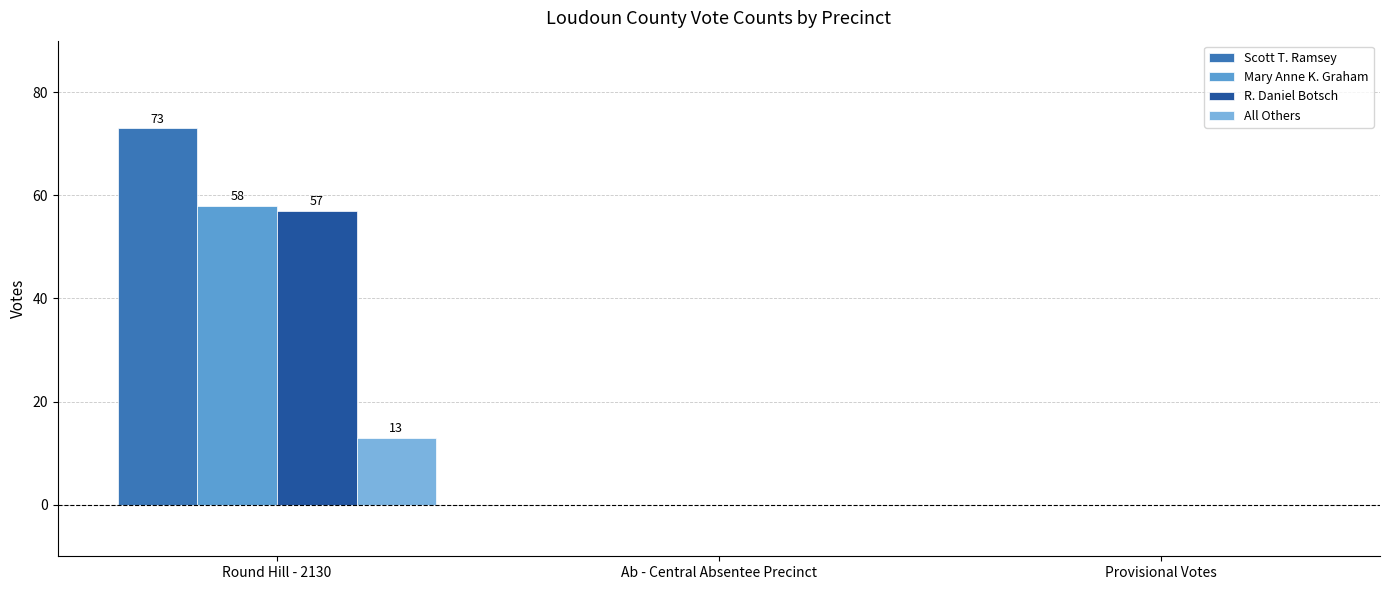

The value of R. Daniel Botsch at Ab - Central Absentee Precinct is 0. True or false?

True